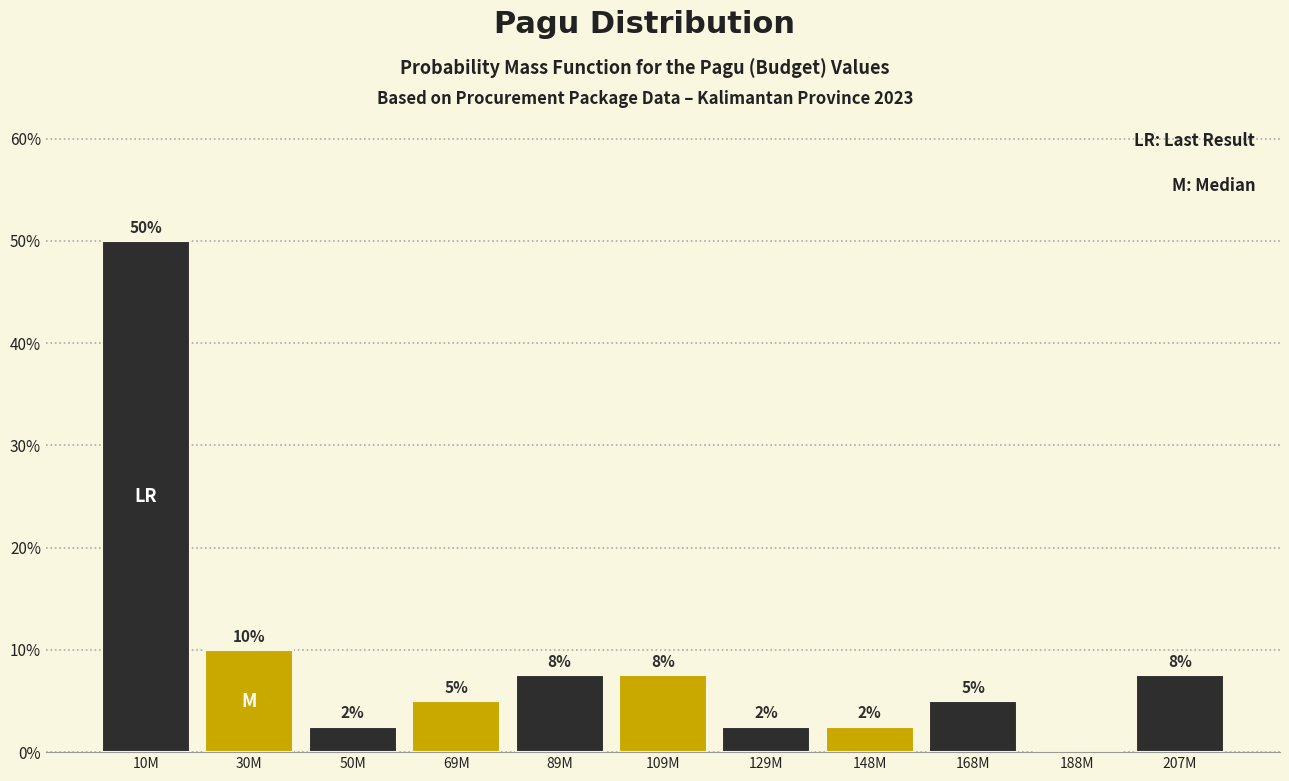

Are the bars horizontal?

No